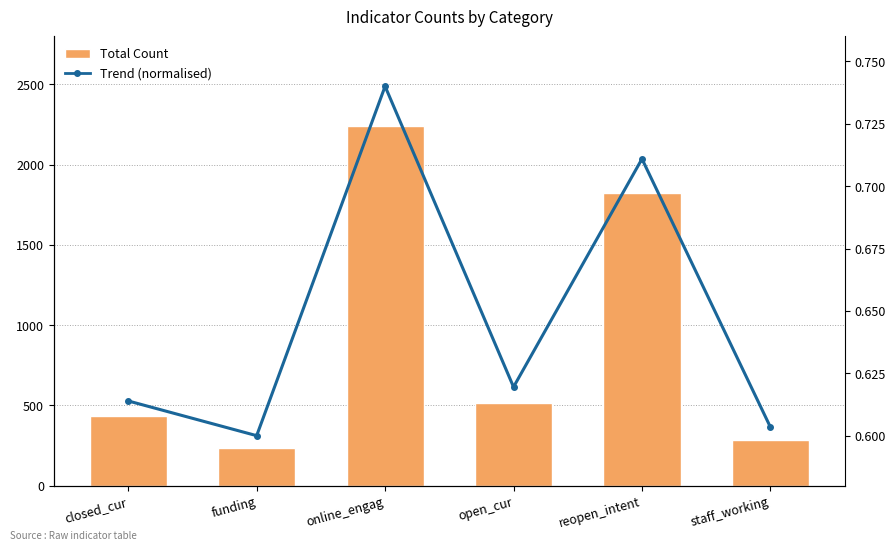

What are all the series names shown in the legend?

Total Count, Trend (normalised)